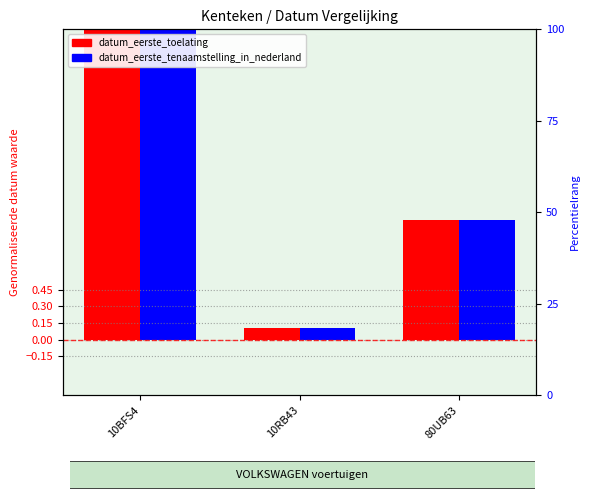

How many bars are there in total?

6